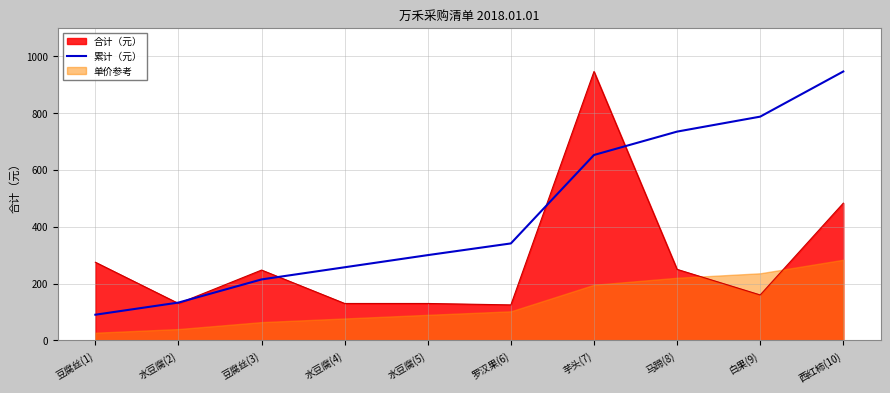

At which label does the data first exceed 341?

罗汉果(6)